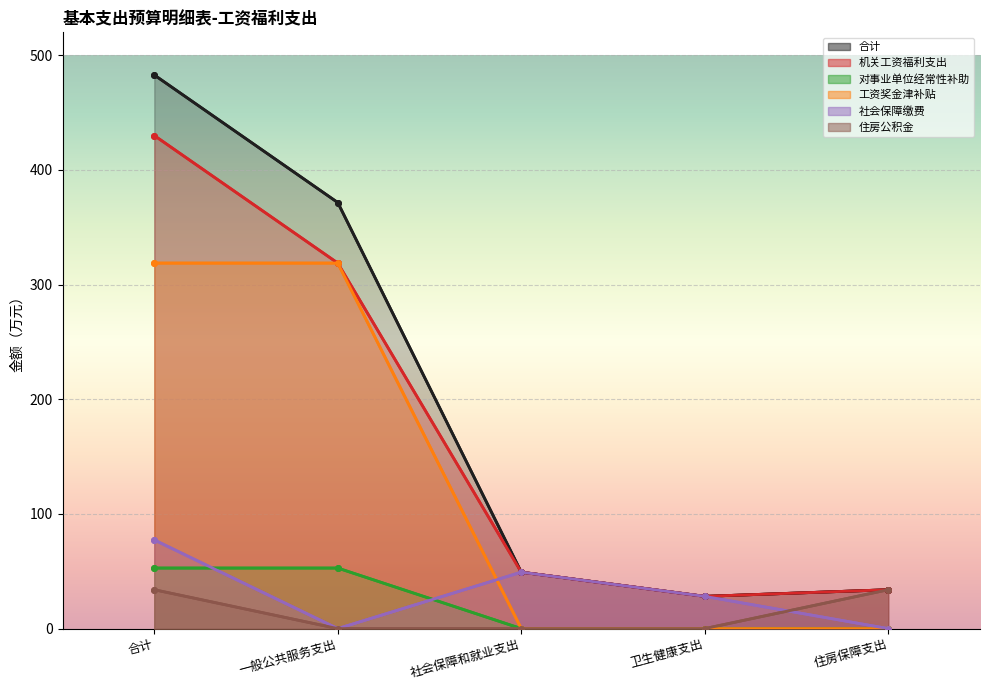

How many intersections are there between 住房公积金 and 社会保障缴费?

1